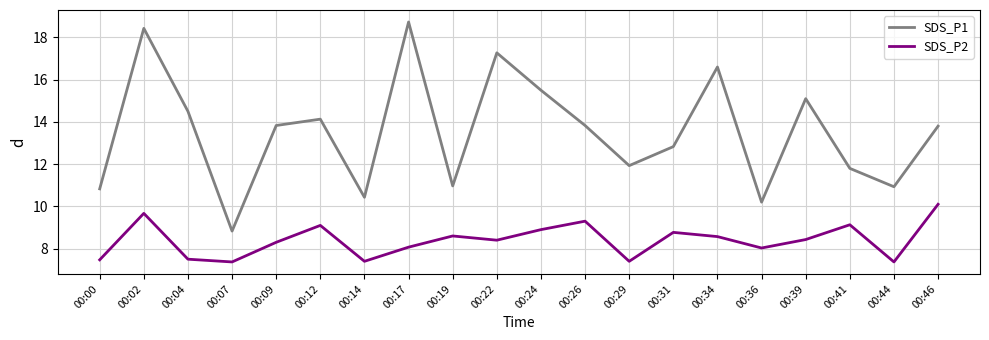

Count the number of data series in this chart.

2